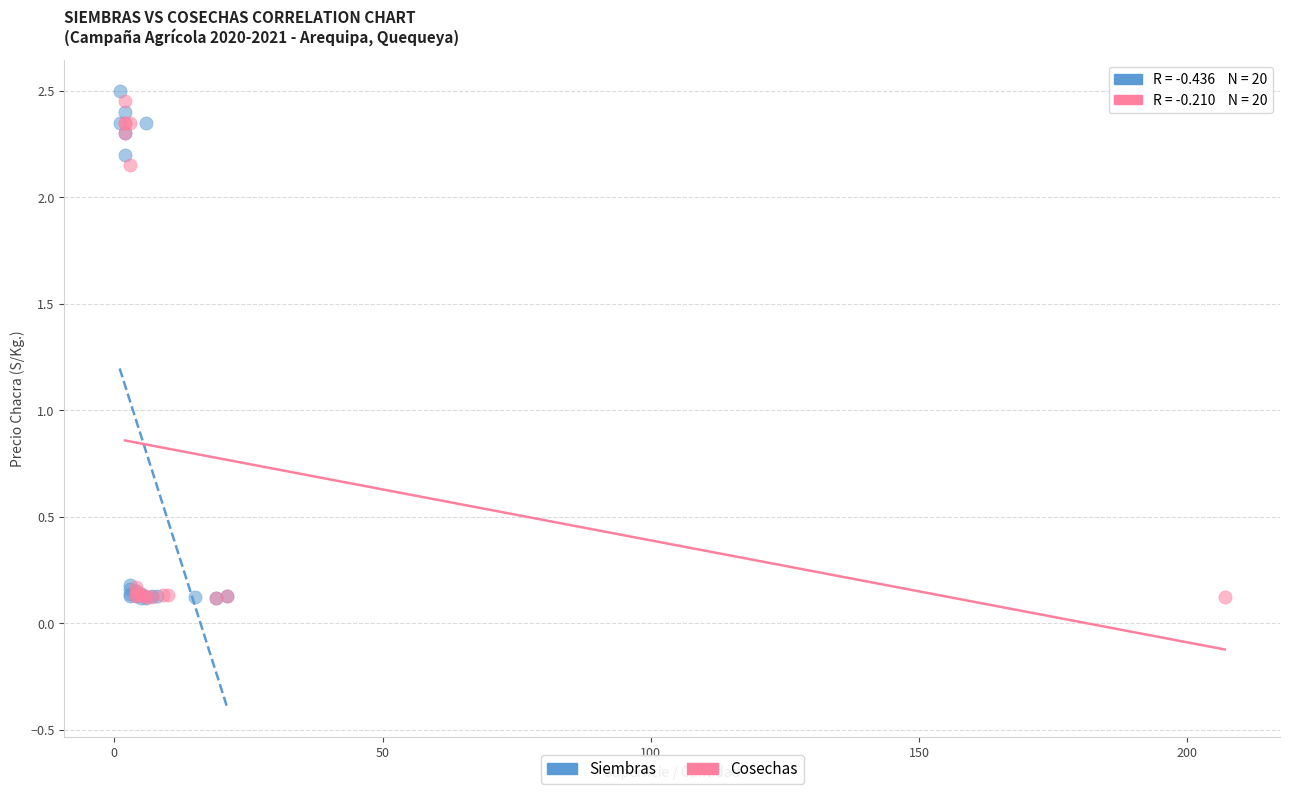

Which series has the largest Y range (max minus min)?

Siembras